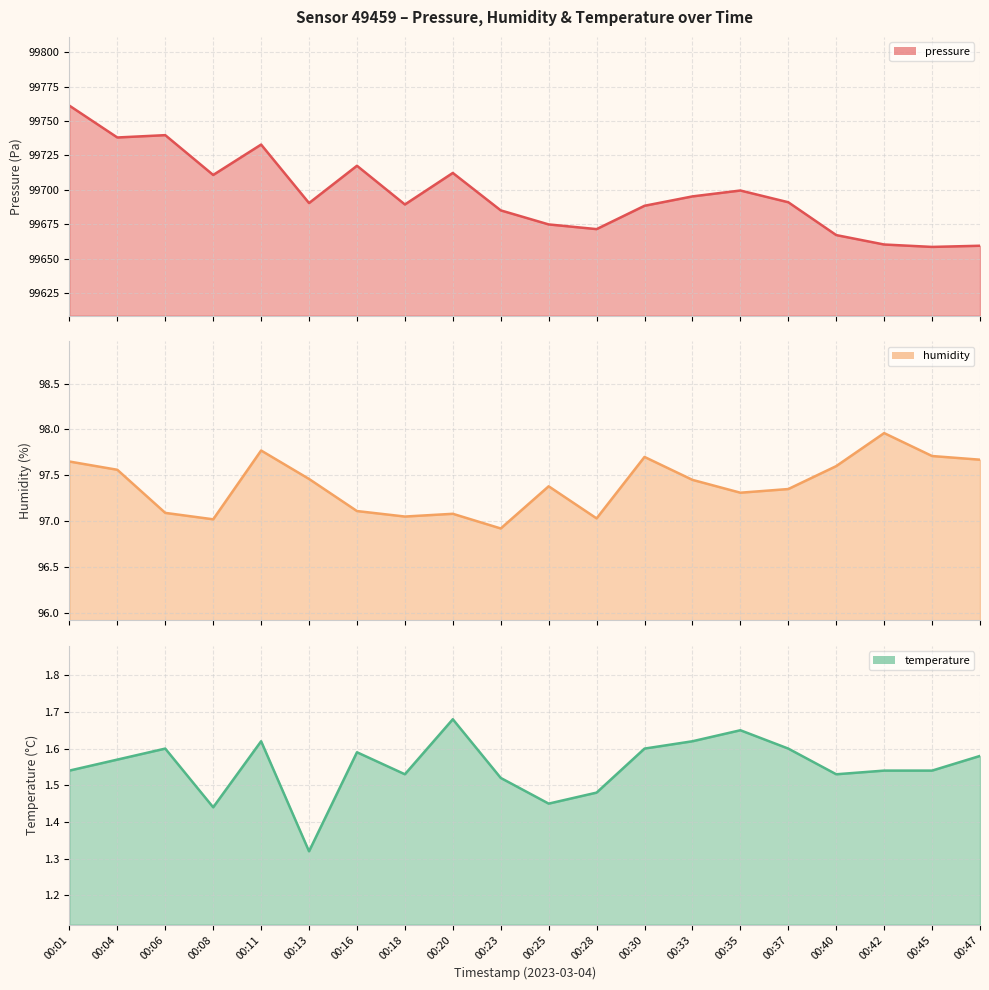

At which category does the chart reach its minimum across all series?

00:13